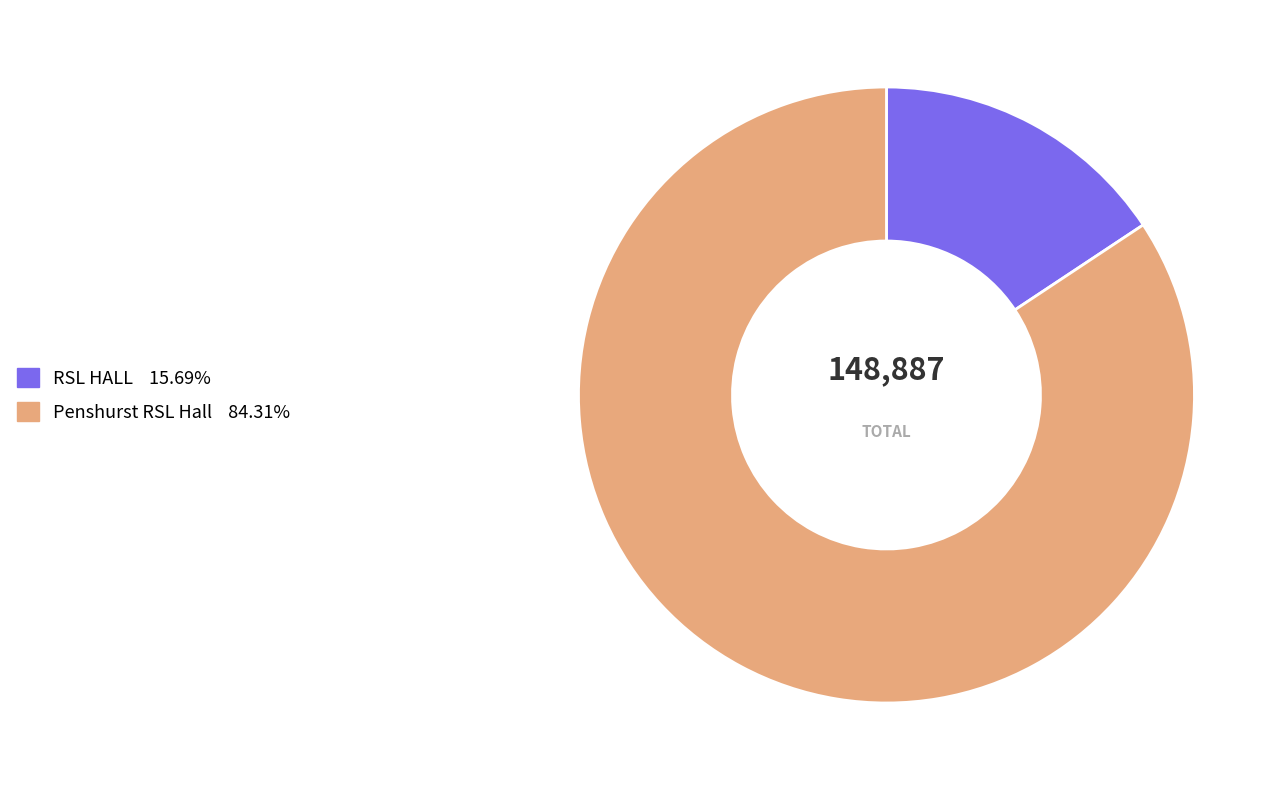

How many slices are in this pie chart?

2